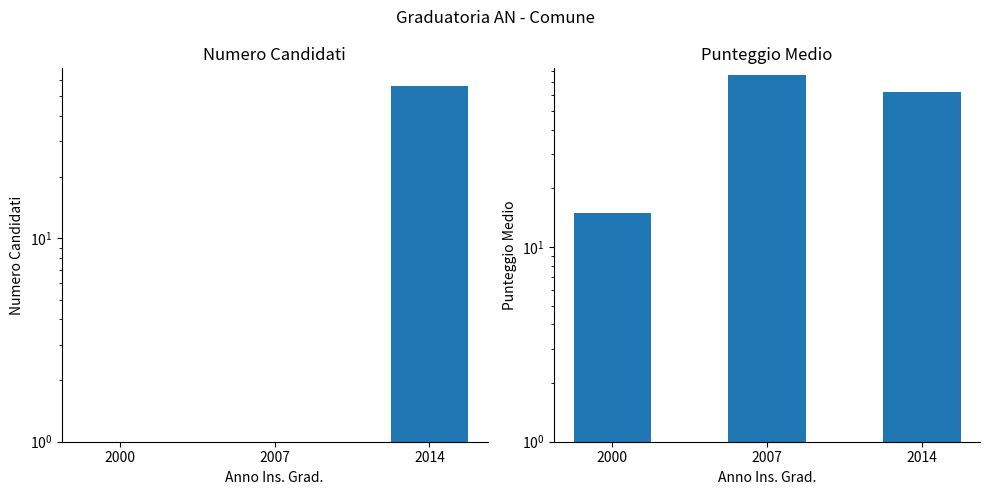

List the series in order of their overall mean, highest first.

Punteggio Medio, Numero Candidati